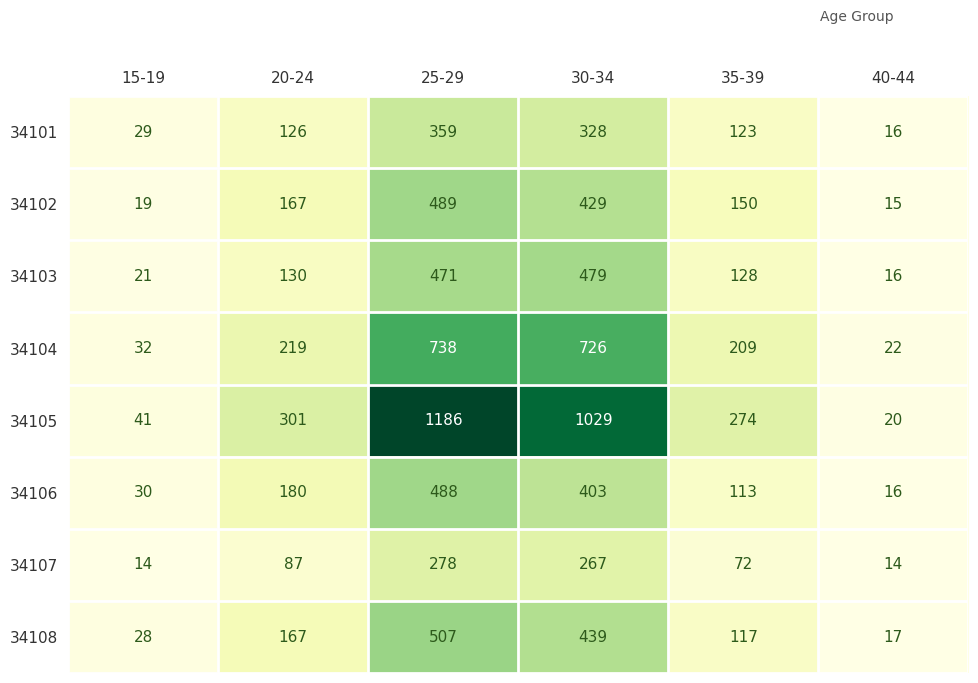

Which series has the widest spread of values?

34105